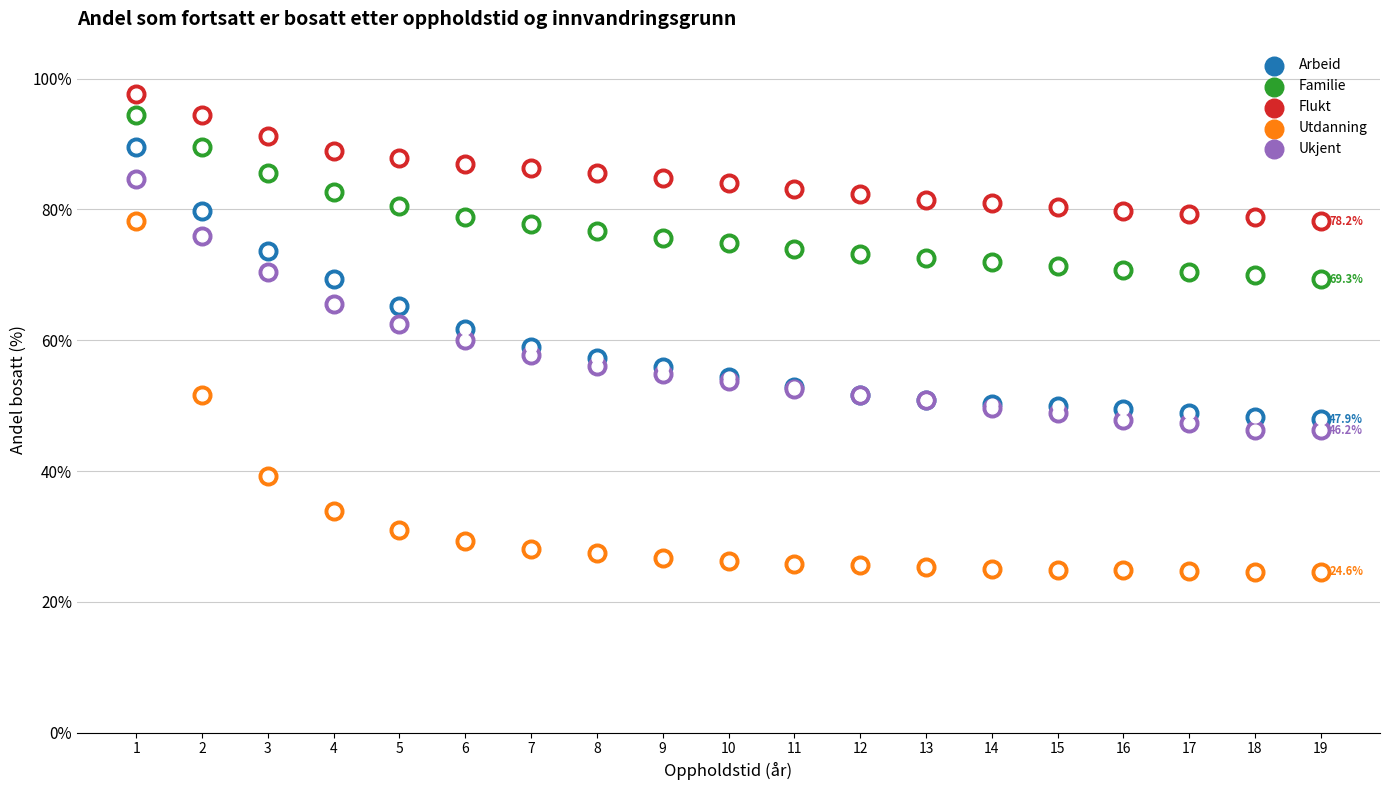

Which series has the largest total across all categories?

Flukt